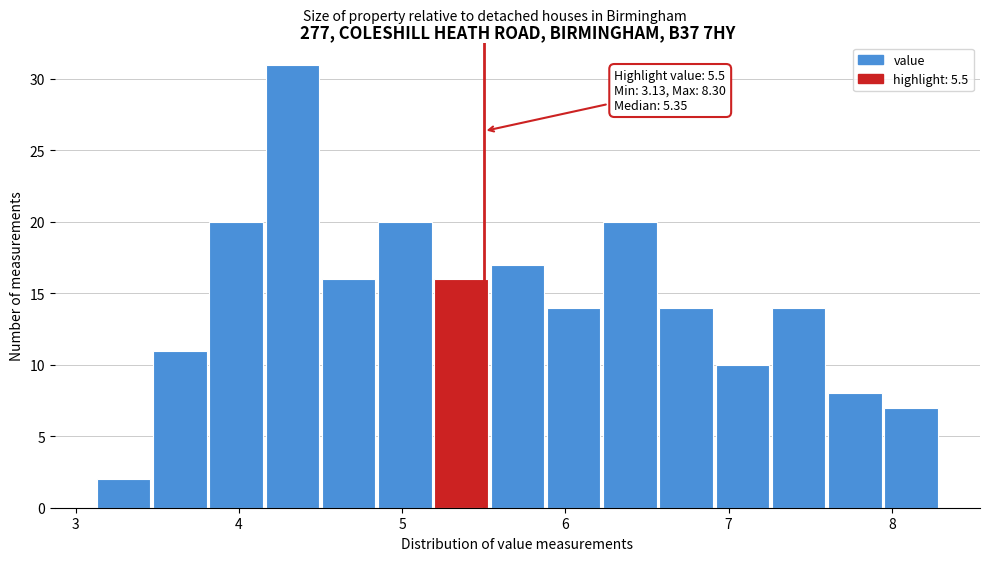

Read against the x-axis, roughly where is the centre of the tallest bar?

4.3